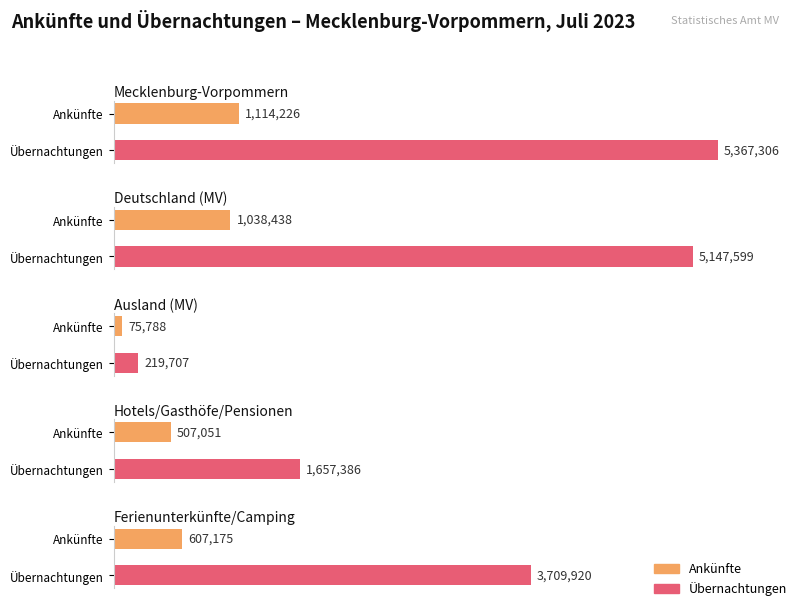

The Ankünfte Juli 2023 series shows 507051 at Hotels/Gasthöfe/Pensionen. True or false?

True